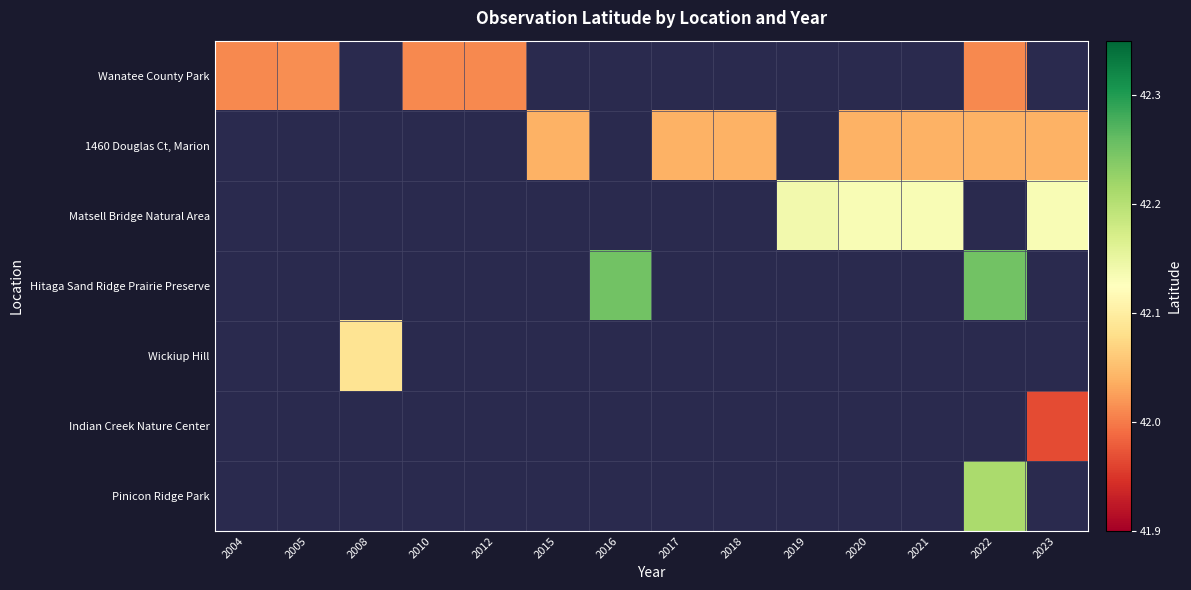

At how many categories does at least one series exceed 42?

14